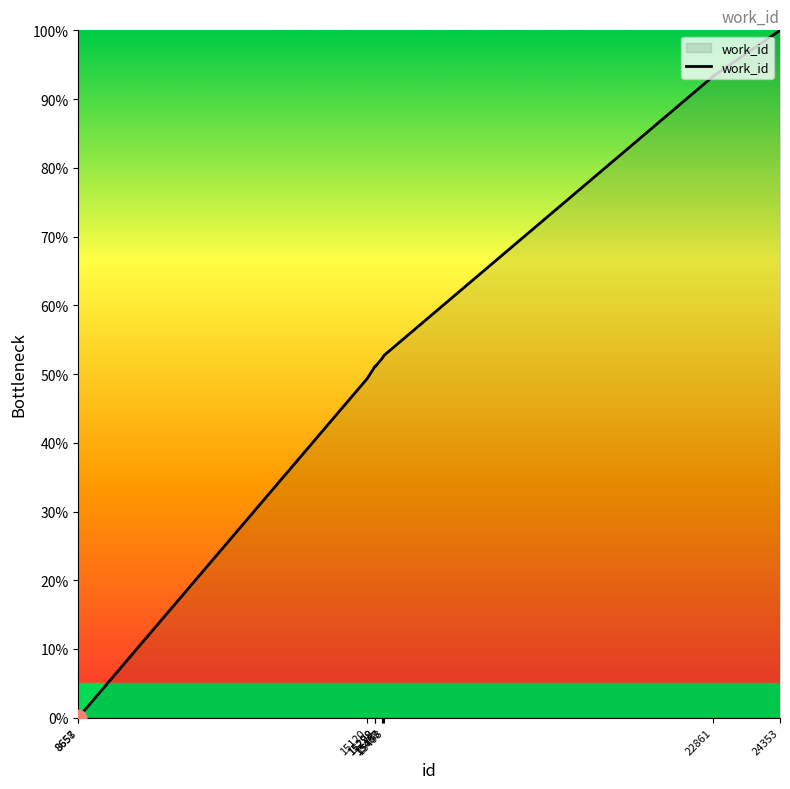

What is the difference between the maximum and minimum values?

100.0